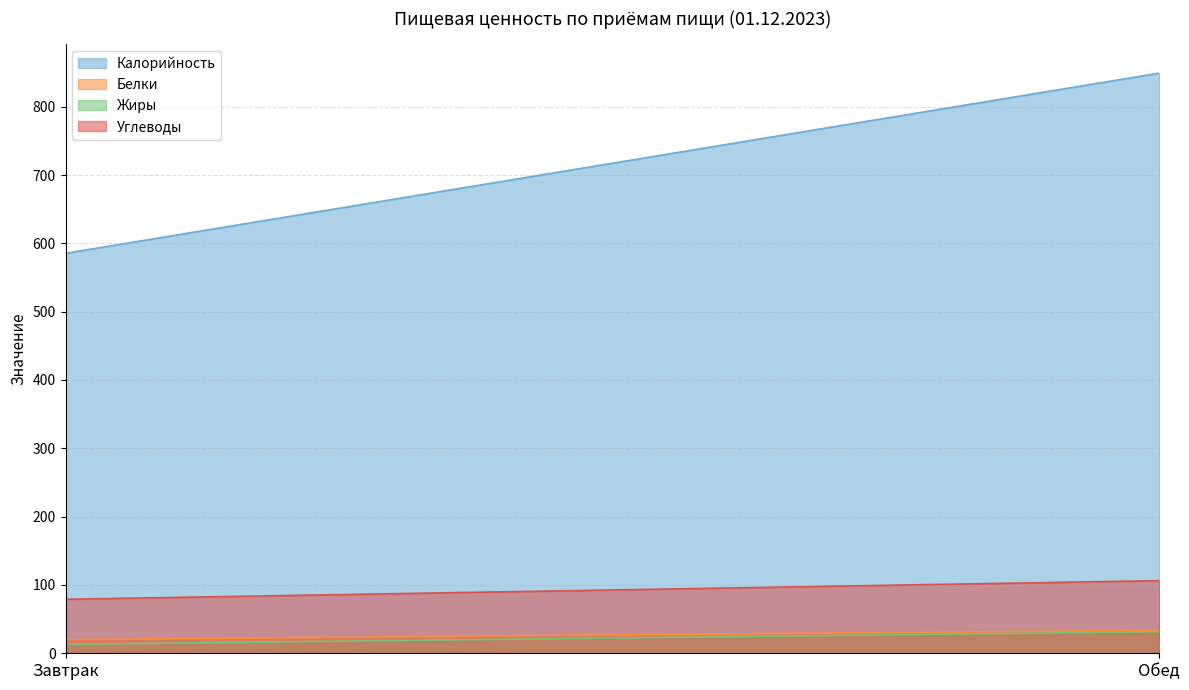

Reading left to right, extract all data points from this chart.

Калорийность: Завтрак=585.4	Обед=849.1
Белки: Завтрак=19.9	Обед=33.7
Жиры: Завтрак=13.1	Обед=31.6
Углеводы: Завтрак=79.0	Обед=106.3